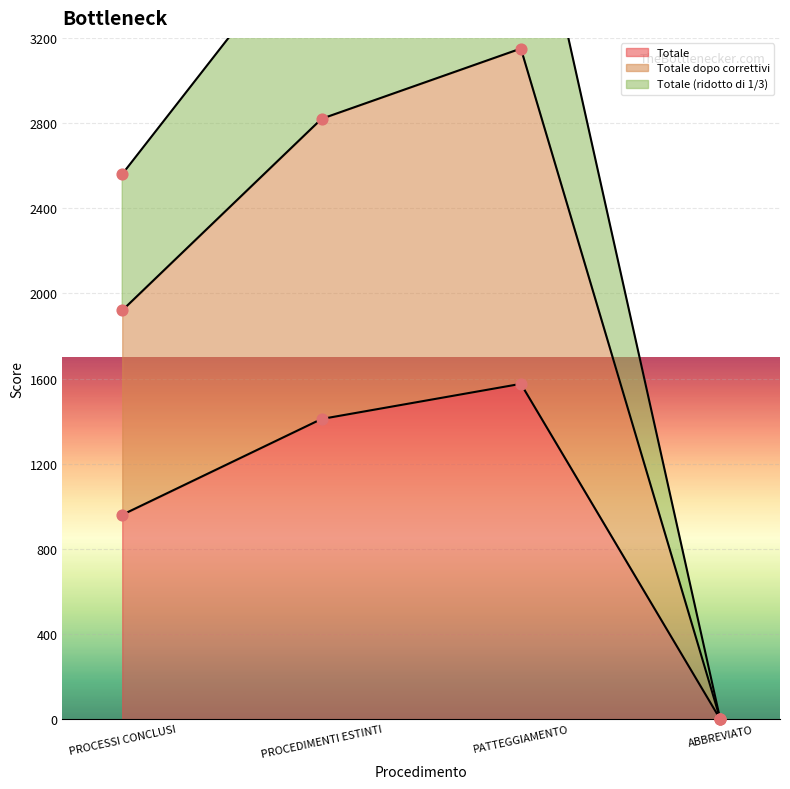

Which series reaches the maximum Y coordinate?

Totale (ridotto di 1/3)